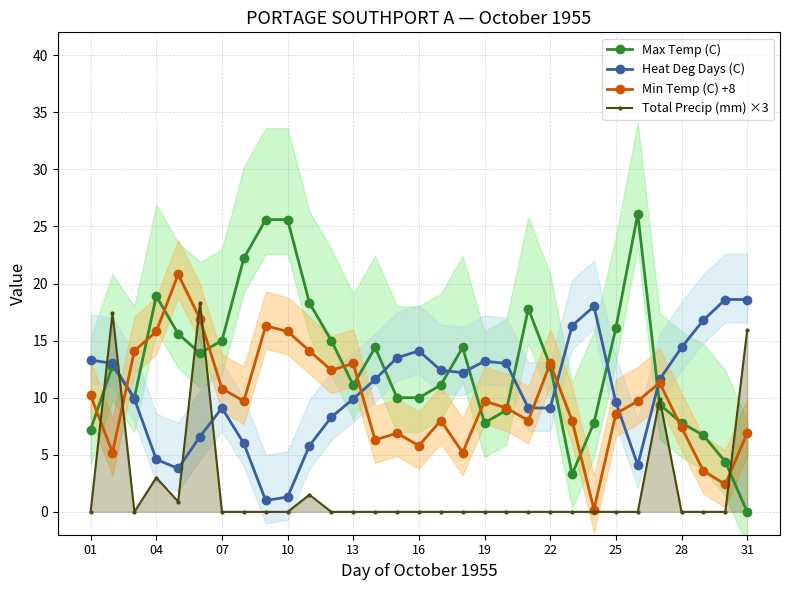

Read the Min Temp (C) +8 value at 16.

5.8